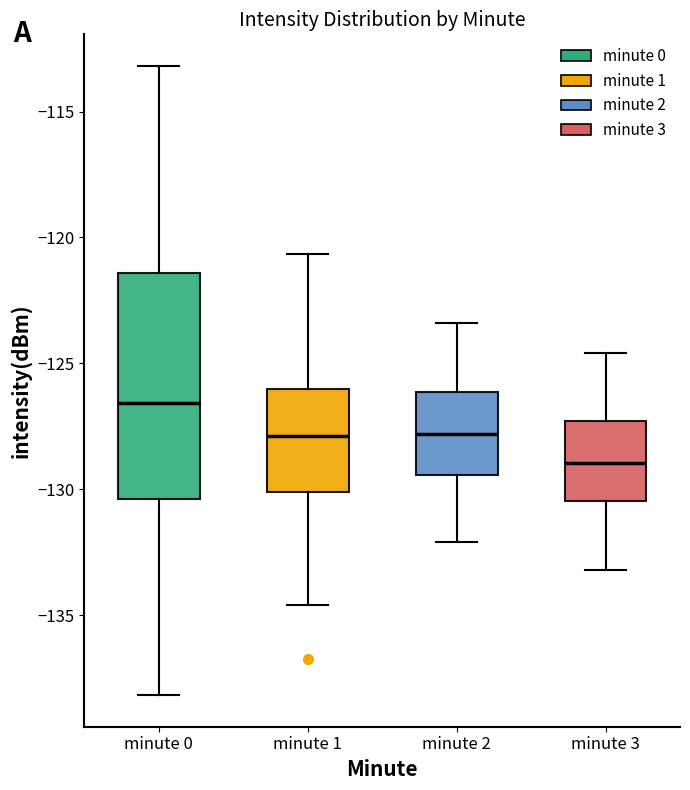

Reading left to right, read every box against the y-axis: the position of its median line, the range the box covers, and the ends of its whiskers. The values are not printed on the chart, so give them approximately, as read against the axis.

minute 0: median -126.5, box -130.5 to -121.5, whiskers -138.0 to -113.0
minute 1: median -128.0, box -130.0 to -126.0, whiskers -134.5 to -120.5
minute 2: median -128.0, box -129.5 to -126.0, whiskers -132.0 to -123.5
minute 3: median -129.0, box -130.5 to -127.5, whiskers -133.0 to -124.5